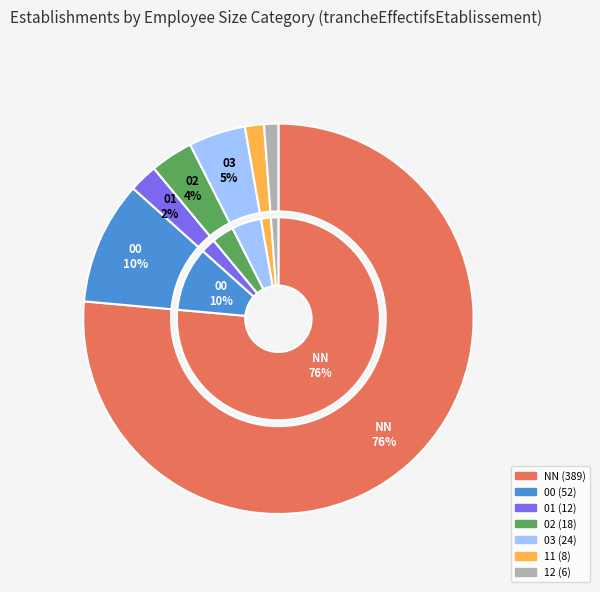

Which has a higher value, NN or 00?

NN